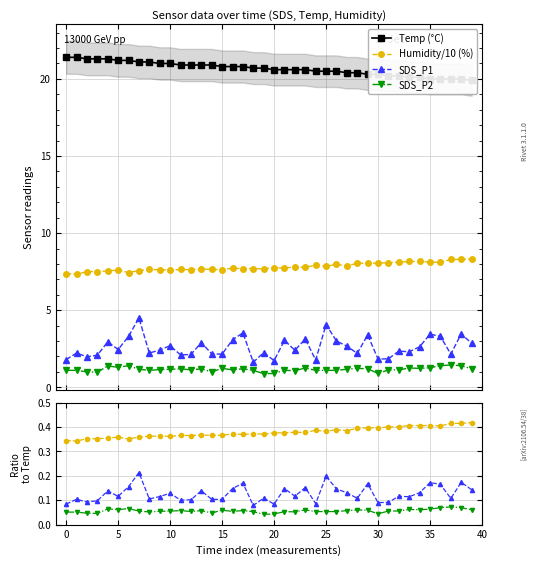

What is the difference between the maximum and minimum values in the SDS_P2 series?

0.6